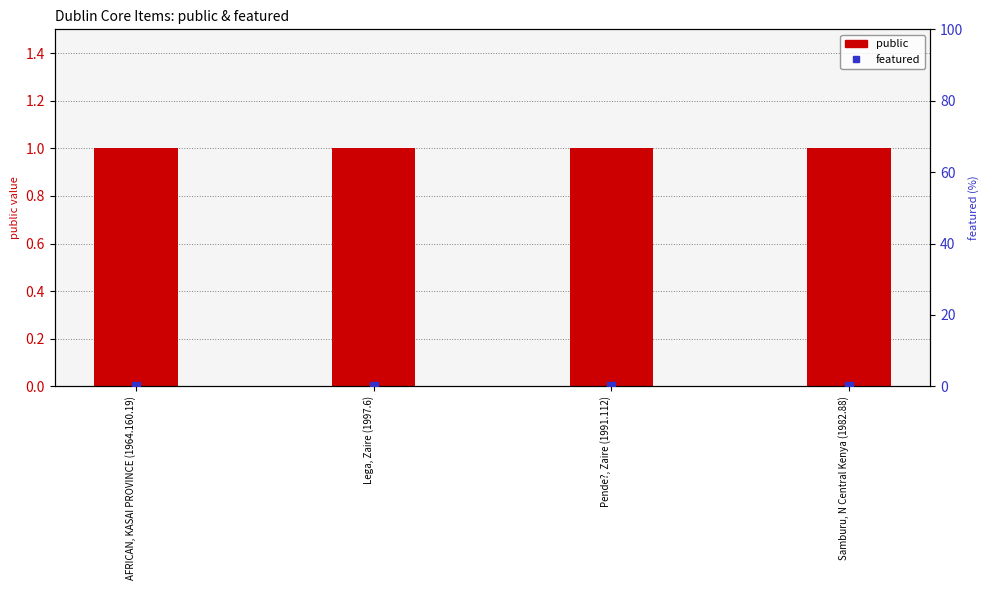

At how many categories does at least one series exceed 0?

4